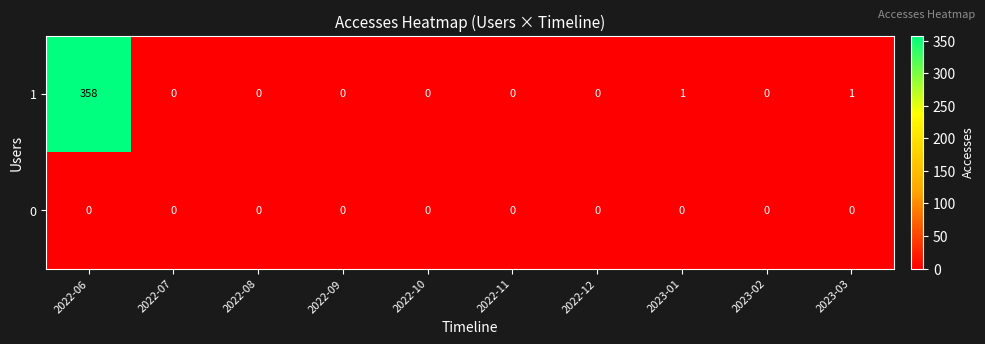

Rank the series by their maximum value, from lowest to highest.

0, 1